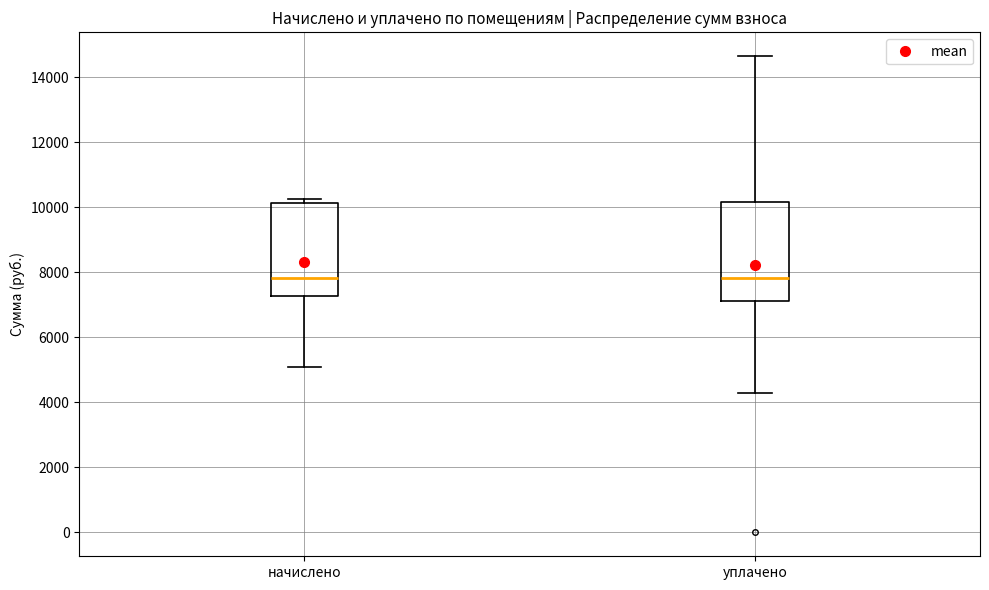

Reading left to right, transcribe this box plot: for each box, give where its median line is, the range the box spans, and where its two whiskers end, as read against the y-axis. The values are not printed on the chart, so give them approximately, as read against the axis.

начислено: median 7800, box 7200 to 10200, whiskers 5200 to 10200 (just above the box's upper edge)
уплачено: median 7800, box 7200 to 10200, whiskers 4200 to 14600